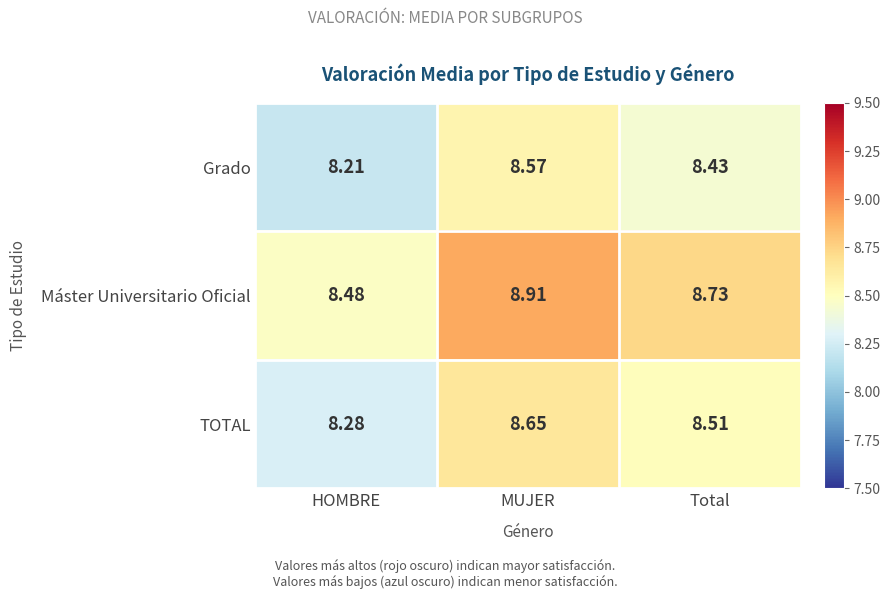

Which series has the widest spread of values?

Máster Universitario Oficial